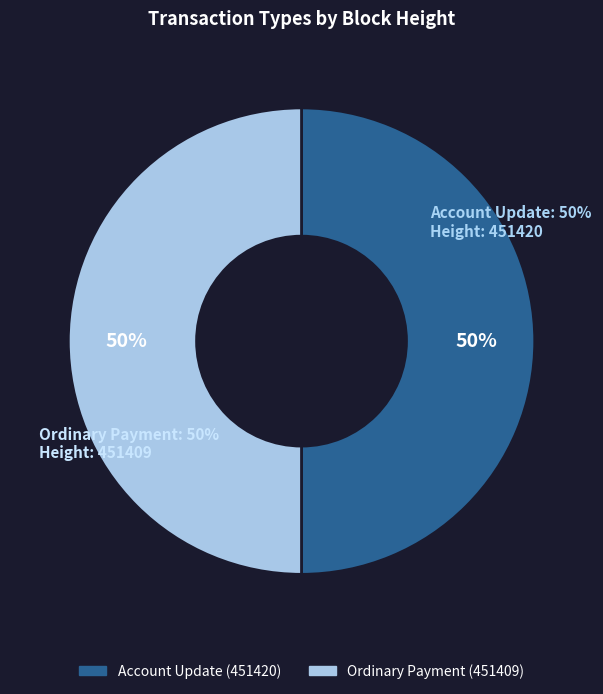

To the nearest percent, what is the average slice percentage?

50%